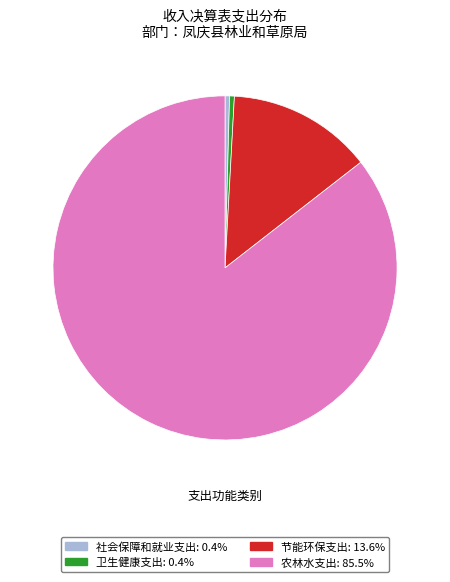

Combined, do 农林水支出 and 卫生健康支出 account for over 50%?

Yes